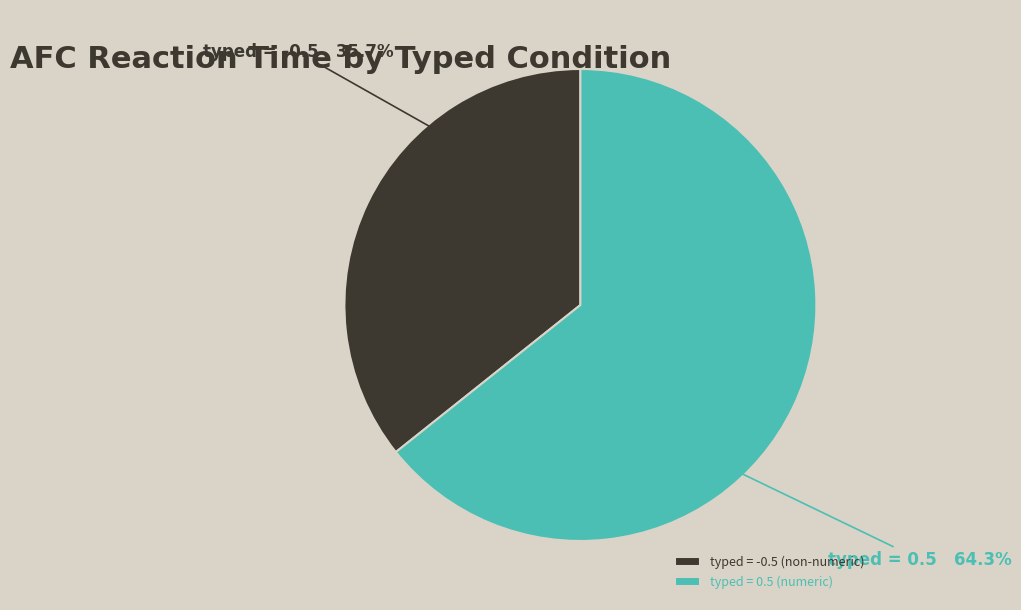

Which category has the smallest portion of the pie?

typed = -0.5 (non-numeric)